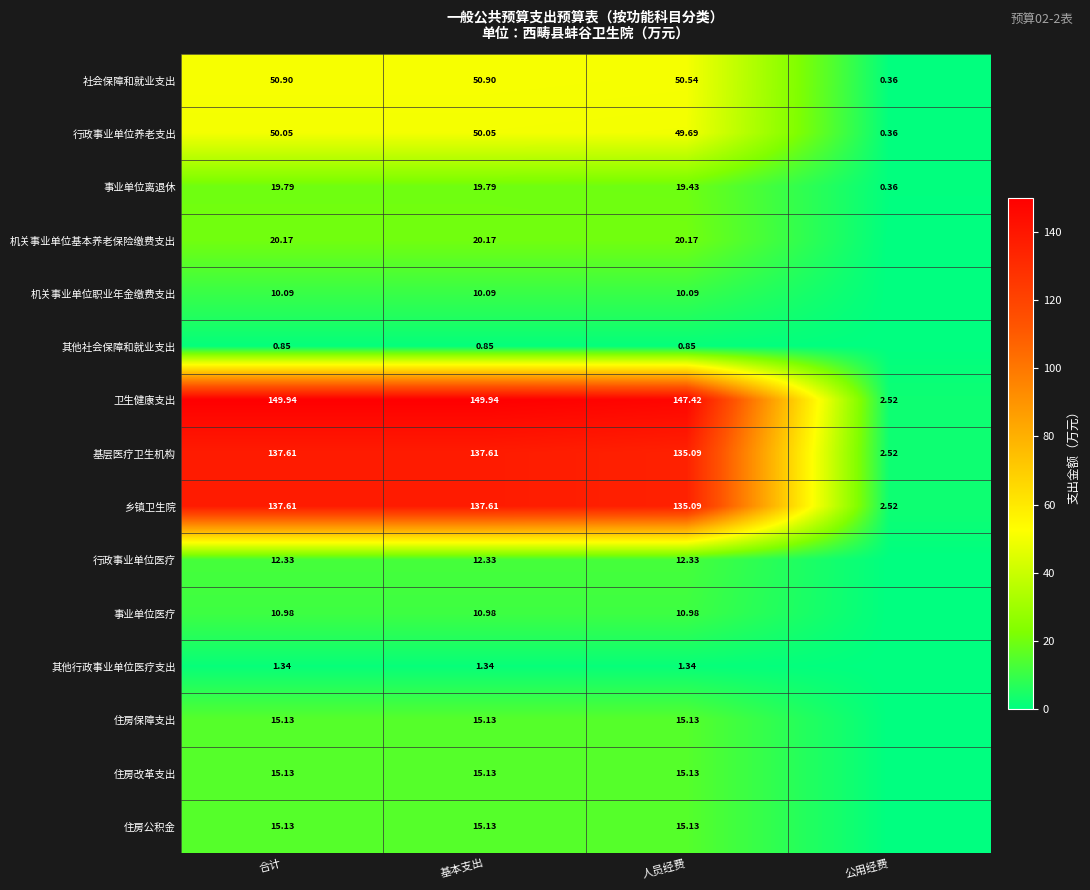

Is the value of 住房改革支出 at 人员经费 greater than the value of 事业单位离退休 at 人员经费?

No